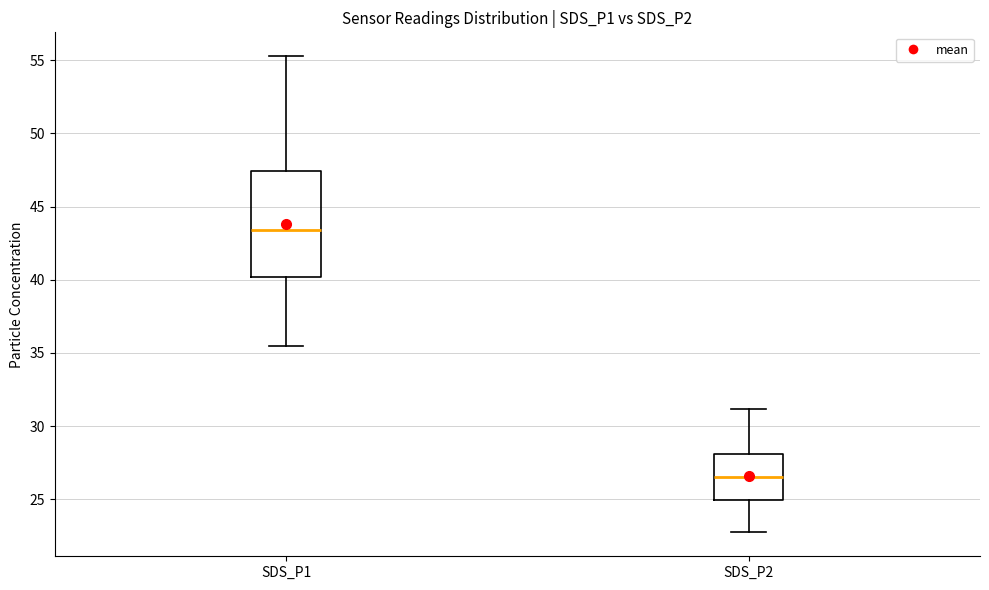

Reading left to right, transcribe this box plot: for each box, give where its median line is, the range the box spans, and where its two whiskers end, as read against the y-axis. The values are not printed on the chart, so give them approximately, as read against the axis.

SDS_P1: median 43.5, box 40.0 to 47.5, whiskers 35.5 to 55.5
SDS_P2: median 26.5, box 25.0 to 28.0, whiskers 22.5 to 31.0